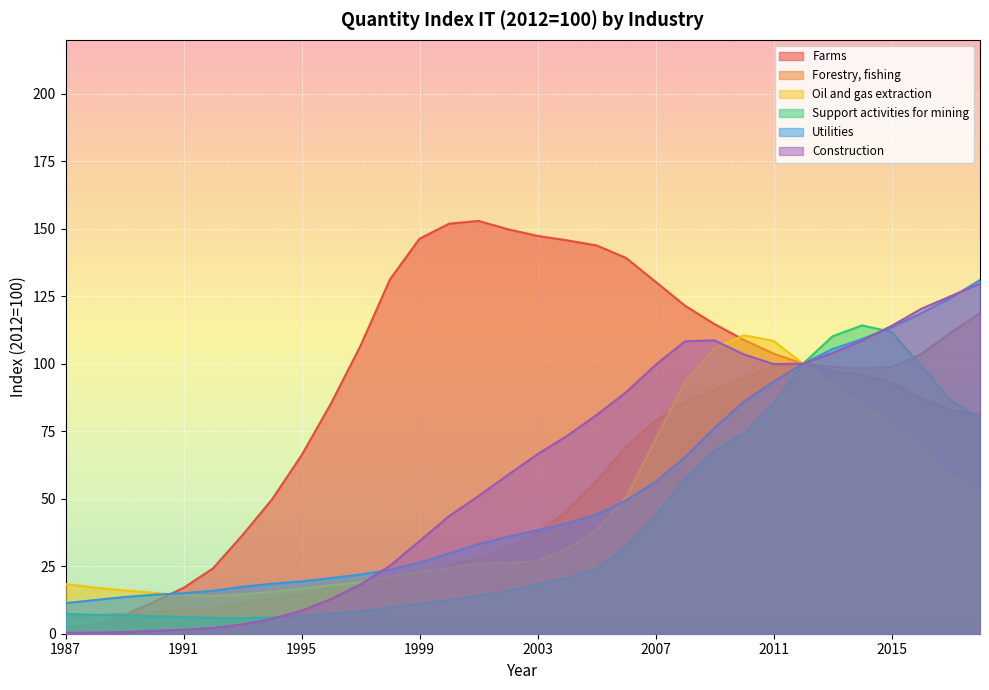

How many lines are shown in the chart?

6